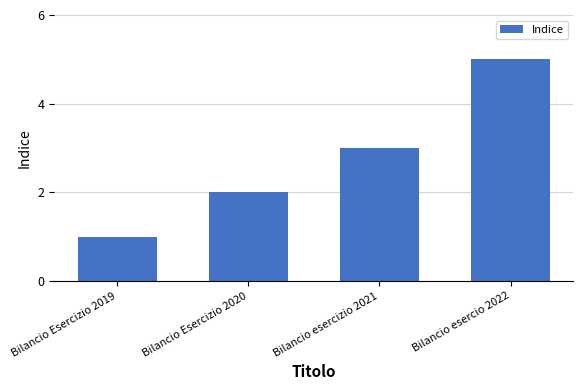

What is the greatest value displayed?

5